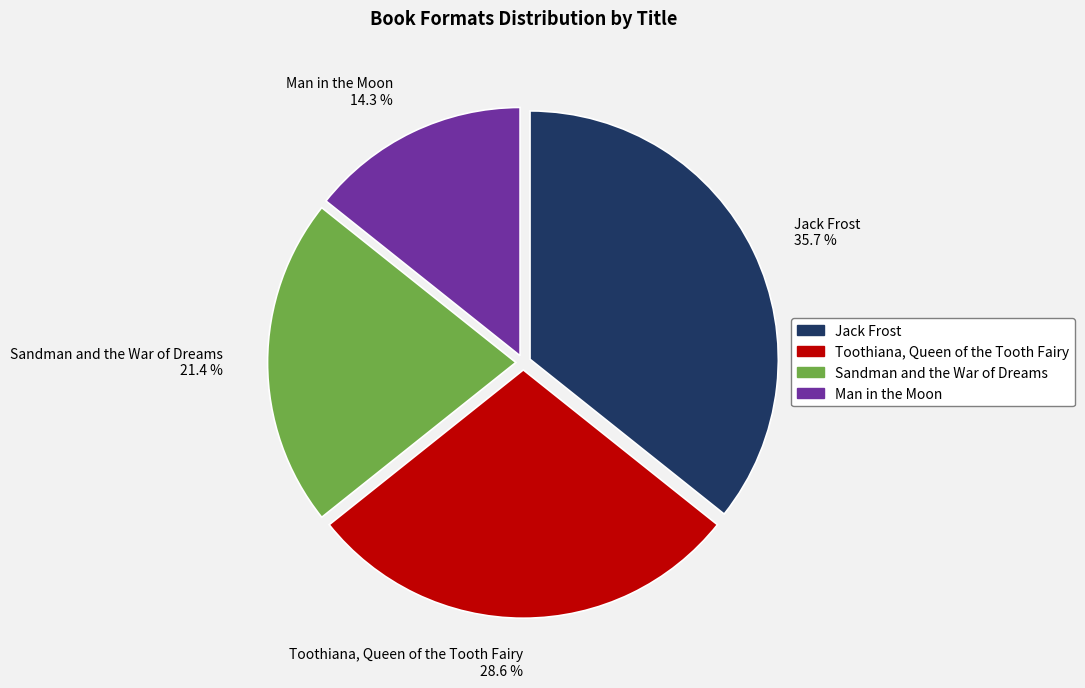

To the nearest percent, what percentage of the pie is Sandman and the War of Dreams?

21%